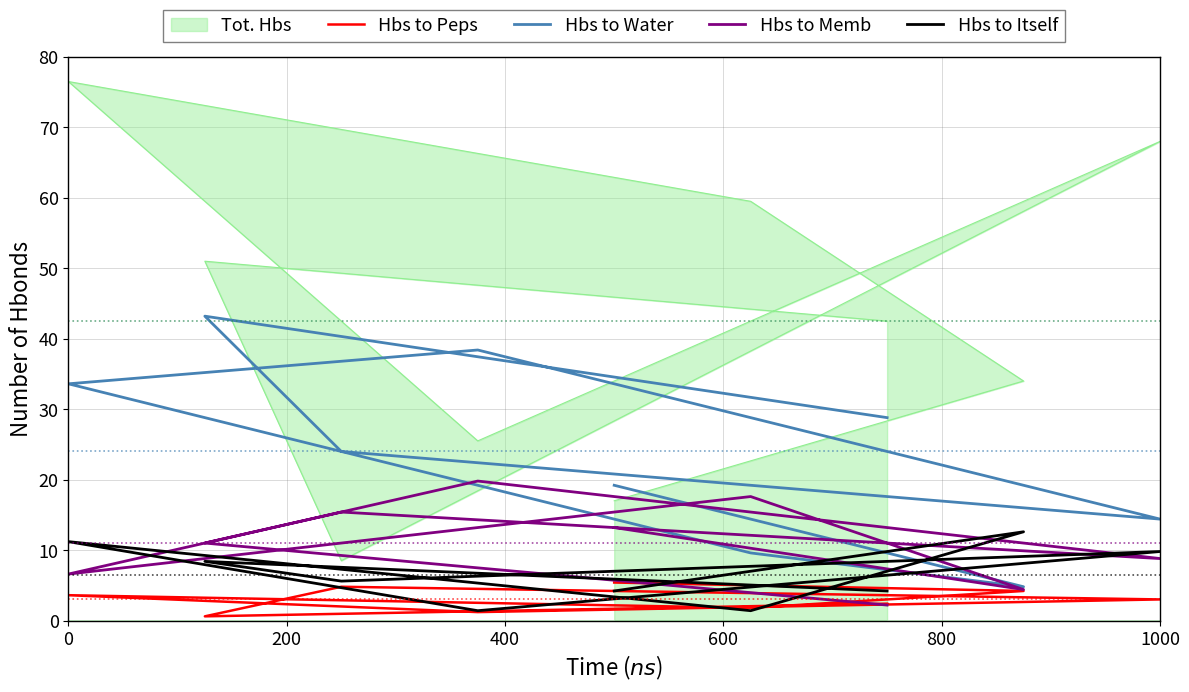

Is it true that Hbs to Peps equals 3.0 at 1000?

True